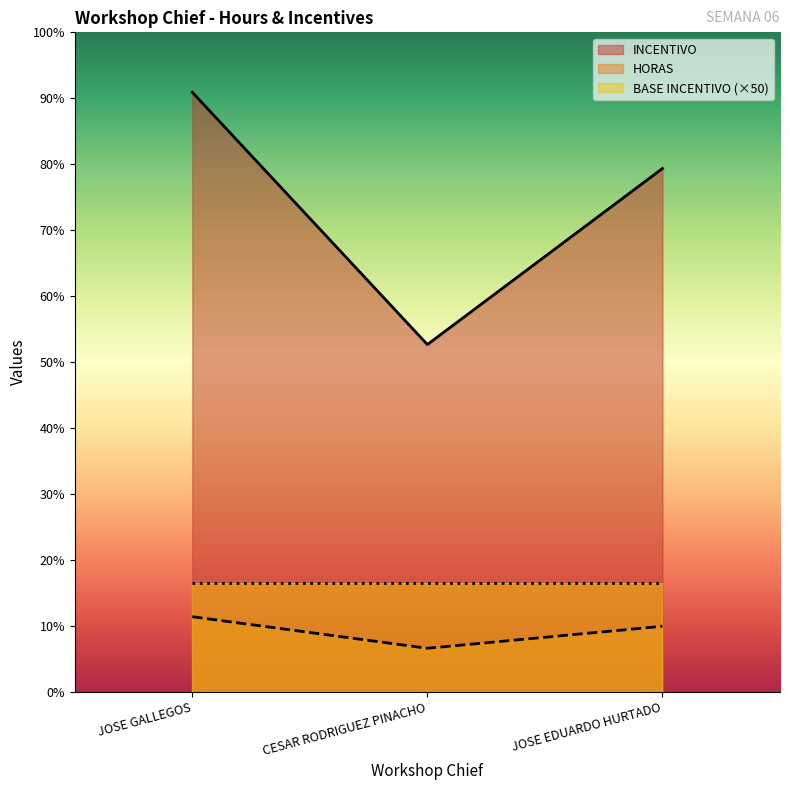

What is the sum of the HORAS values at JOSE GALLEGOS and CESAR RODRIGUEZ PINACHO?

436.9